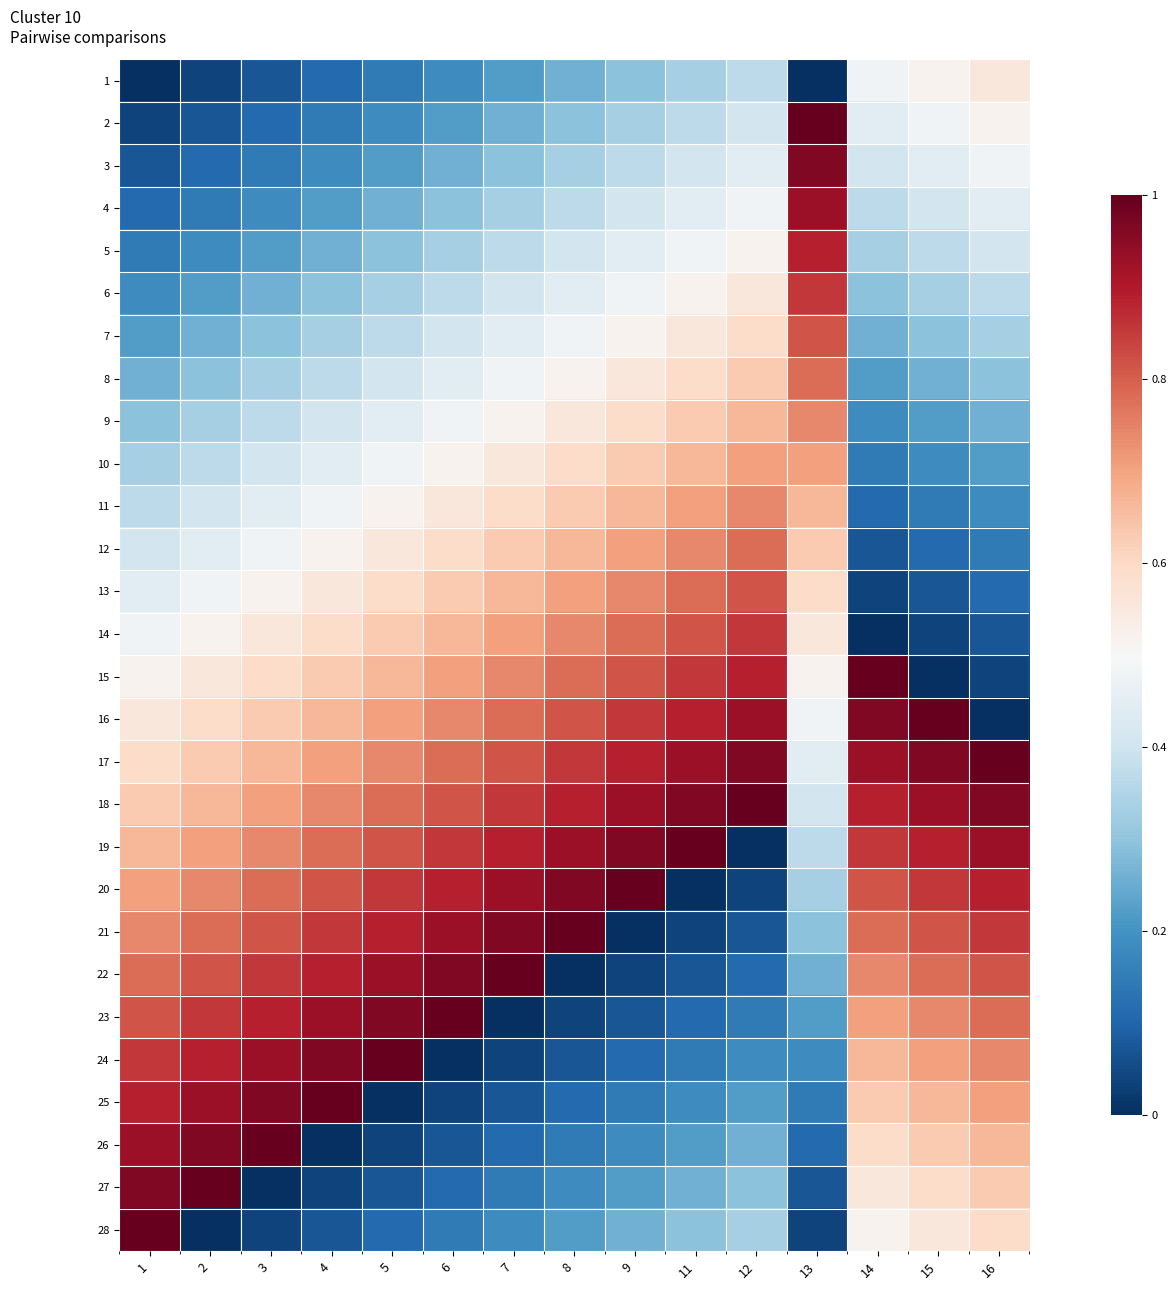

What is the maximum value shown in the chart?

1.0